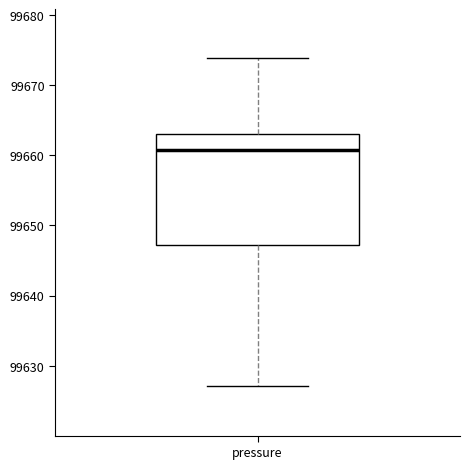

Transcribe this box plot: give where the median line is, the range the box spans, and where the two whiskers end, as read against the y-axis. The values are not printed on the chart, so give them approximately, as read against the axis.

median 99661, box 99647 to 99663, whiskers 99627 to 99674